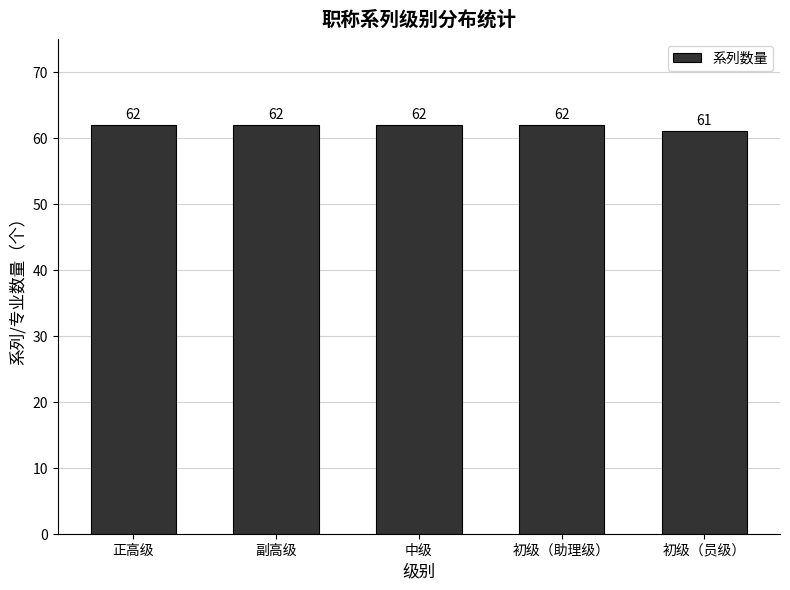

What is the maximum value shown in the chart?

62